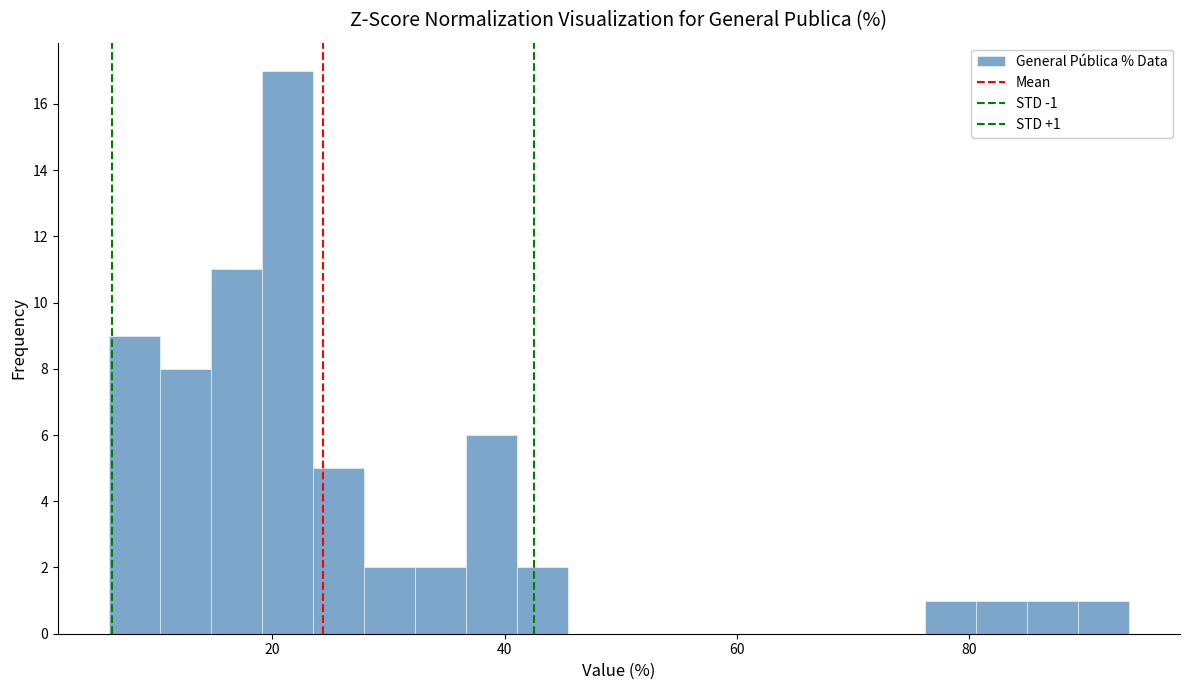

Around what value on the x-axis is the tallest bar? Give the approximate position of its centre, as read against the axis.

22